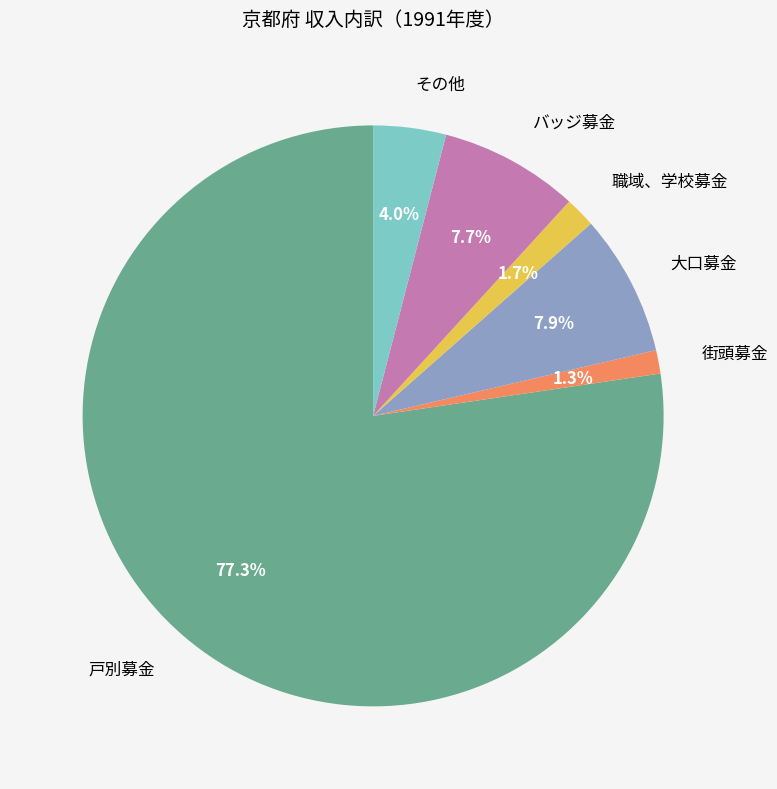

Does 戸別募金 represent more than half of the total?

Yes